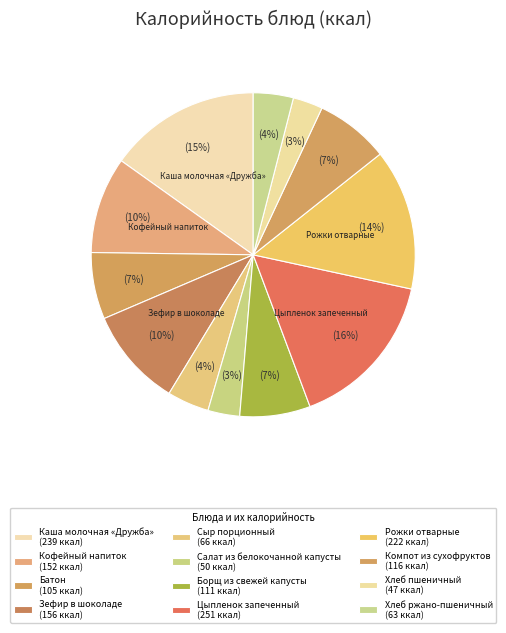

Count the number of slices in the pie.

12